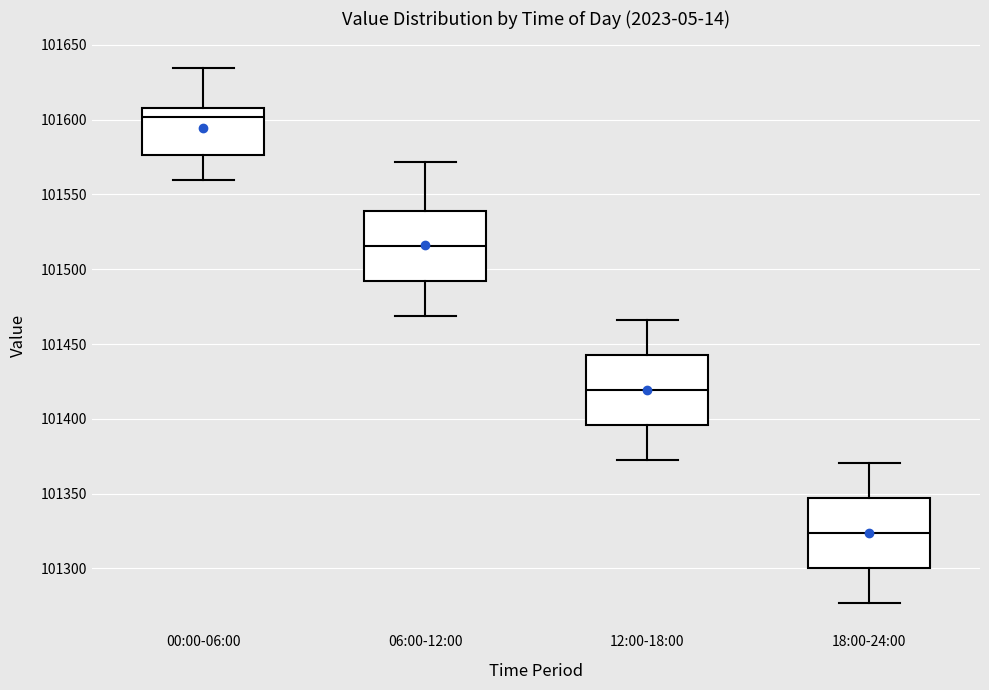

Reading left to right, transcribe this box plot: for each box, give where its median line is, the range the box spans, and where its two whiskers end, as read against the y-axis. The values are not printed on the chart, so give them approximately, as read against the axis.

00:00-06:00: median 101600, box 101575 to 101610, whiskers 101560 to 101635
06:00-12:00: median 101515, box 101490 to 101540, whiskers 101470 to 101570
12:00-18:00: median 101420, box 101395 to 101445, whiskers 101375 to 101465
18:00-24:00: median 101325, box 101300 to 101345, whiskers 101275 to 101370